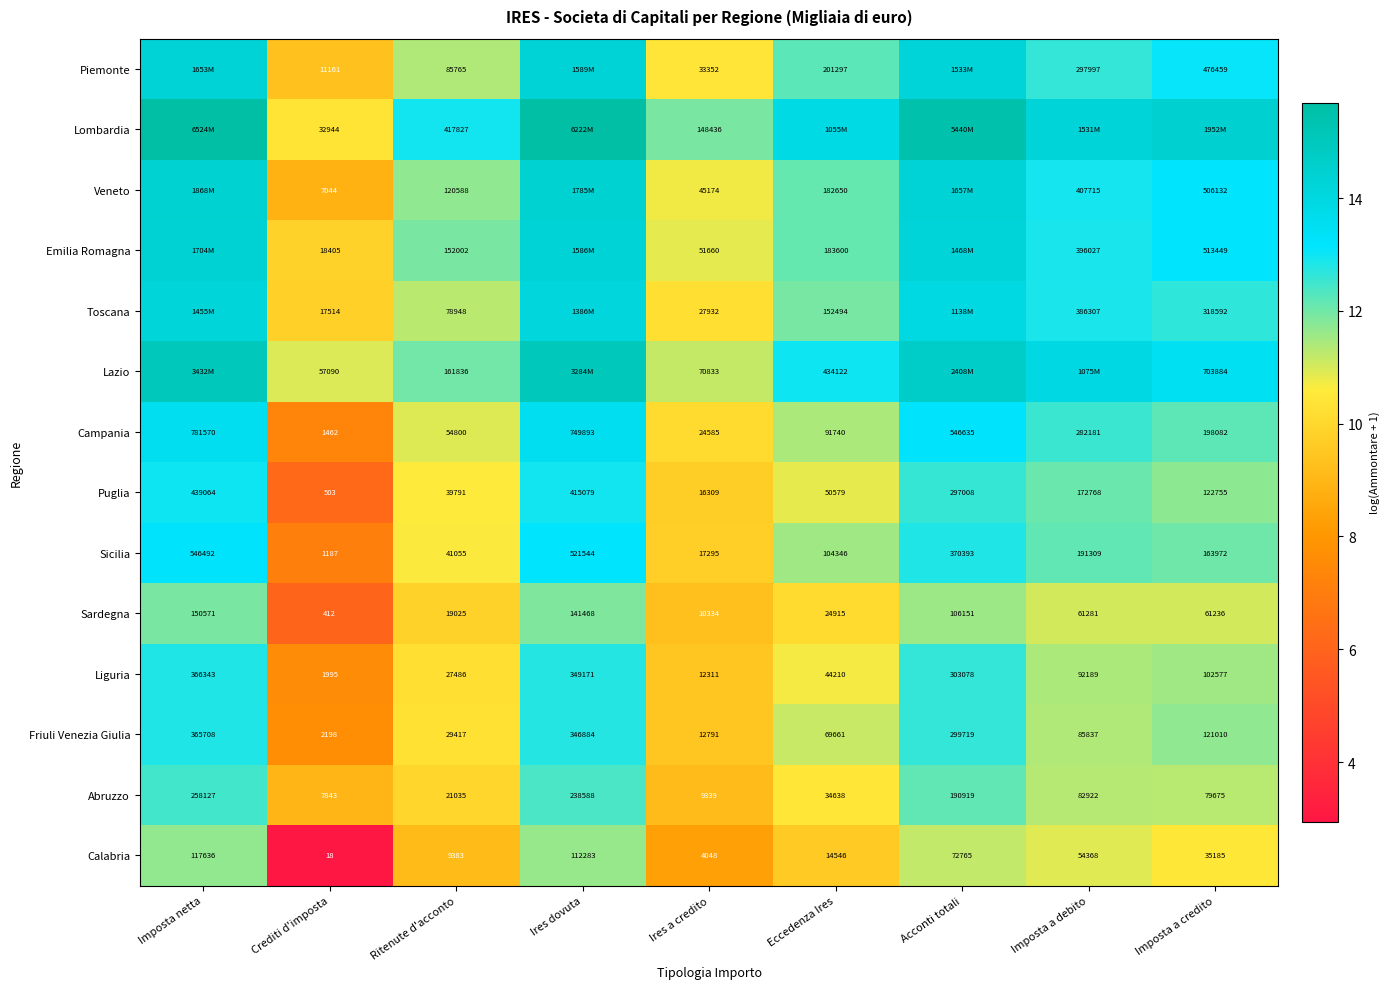

Rank the series at Ires a credito from lowest to highest value.

Calabria, Abruzzo, Sardegna, Liguria, Friuli Venezia Giulia, Puglia, Sicilia, Campania, Toscana, Piemonte, Veneto, Emilia Romagna, Lazio, Lombardia